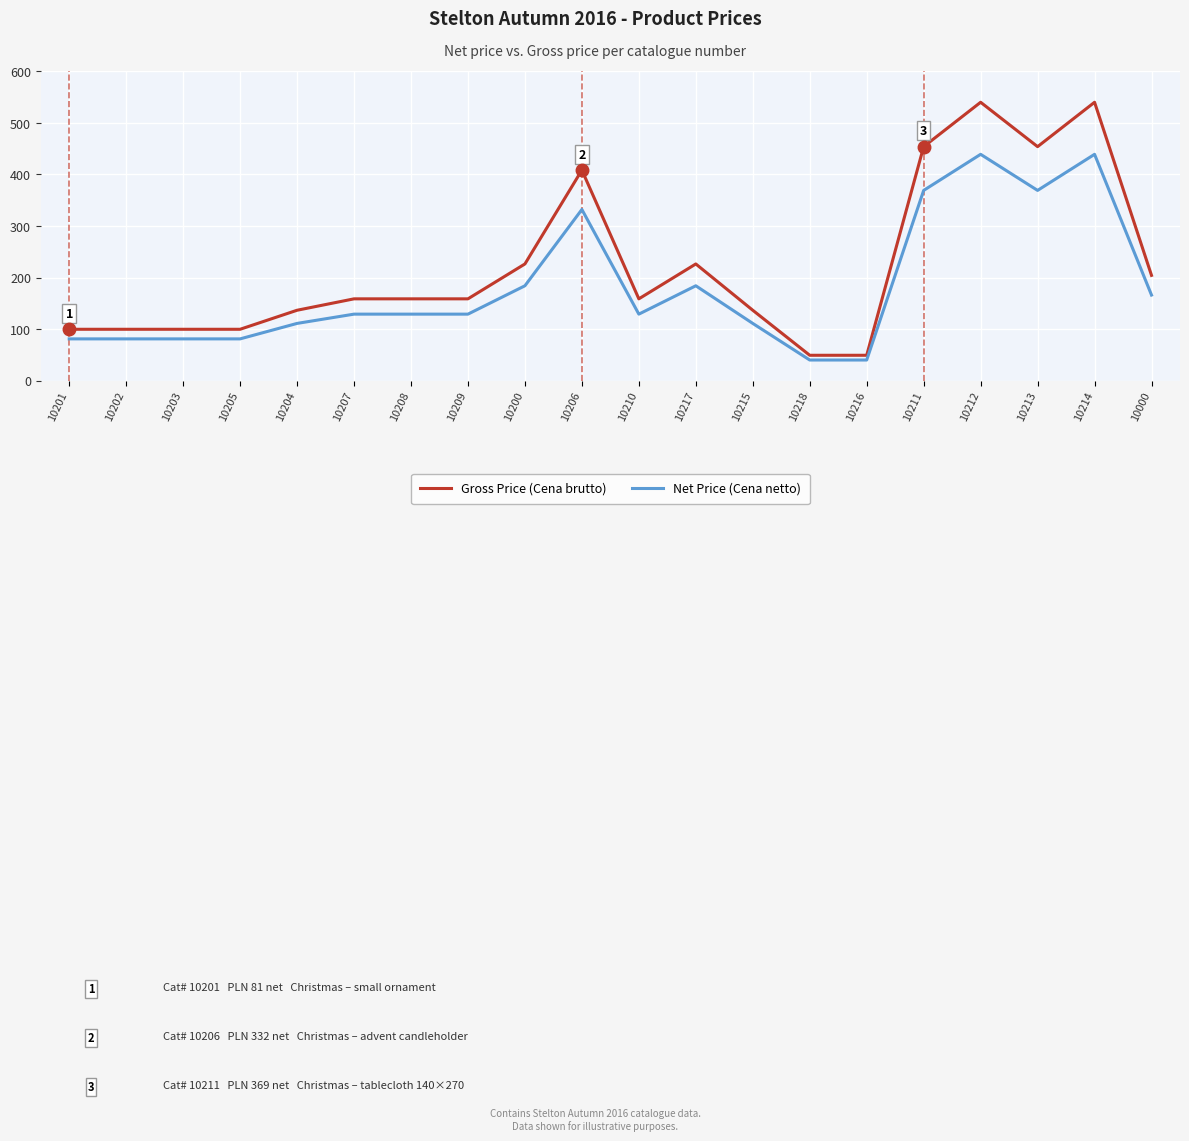

What are all the series names shown in the legend?

Gross Price (Cena brutto), Net Price (Cena netto)